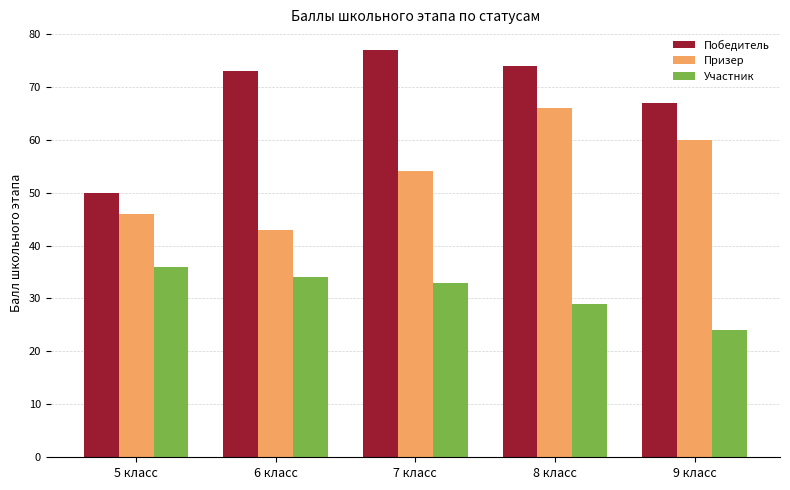

What is the label of the 1st bar from the left?

5 класс